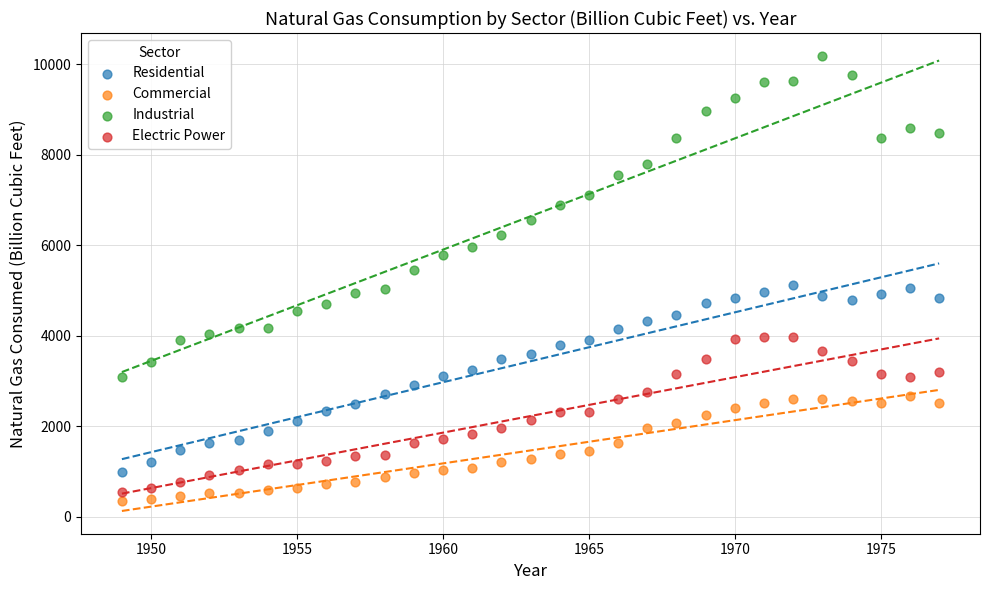

Across all data points, what is the range of Y values (max minus min)?

9836.8